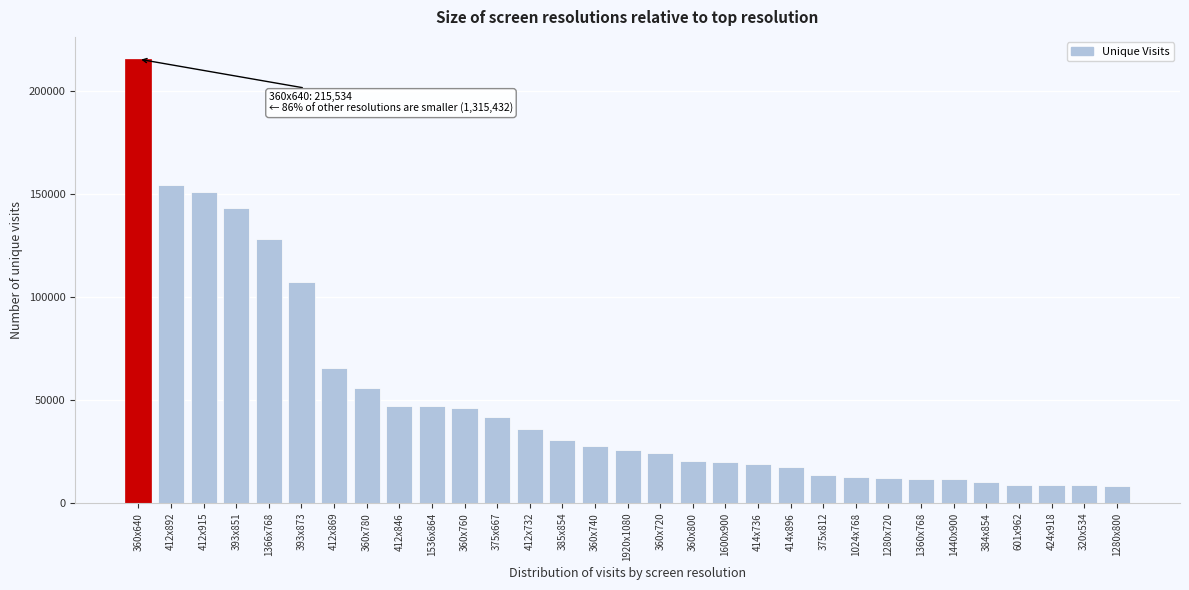

What is the difference between the maximum and second lowest values?

206838